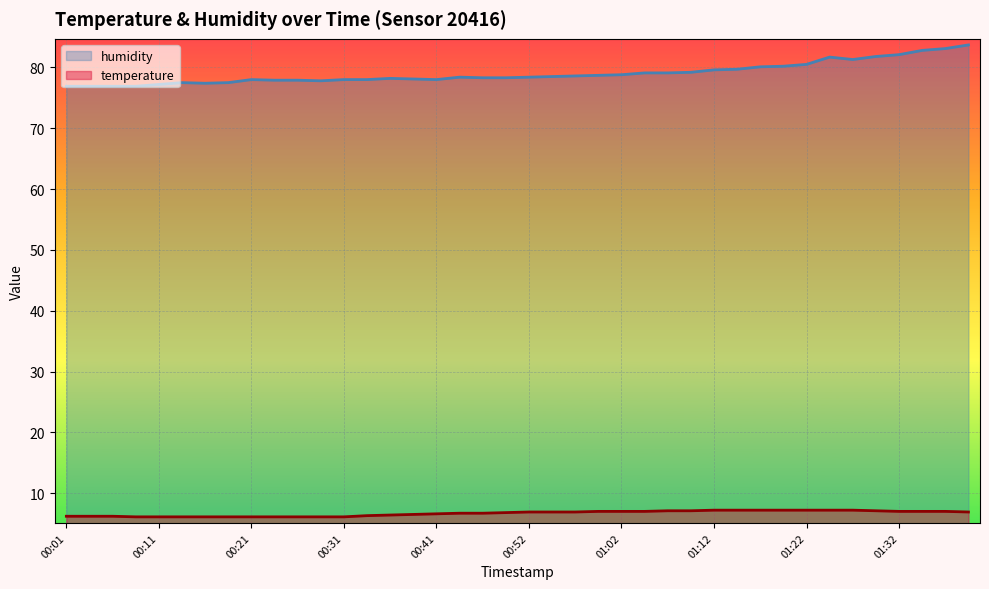

The temperature series shows 7.0 at 01:32. True or false?

True